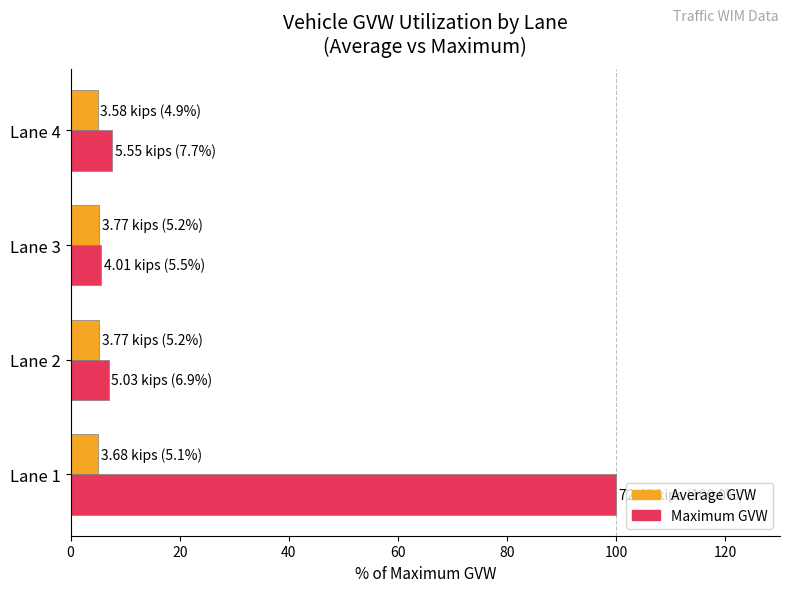

List the series in order of their overall mean, lowest first.

Average GVW, Maximum GVW